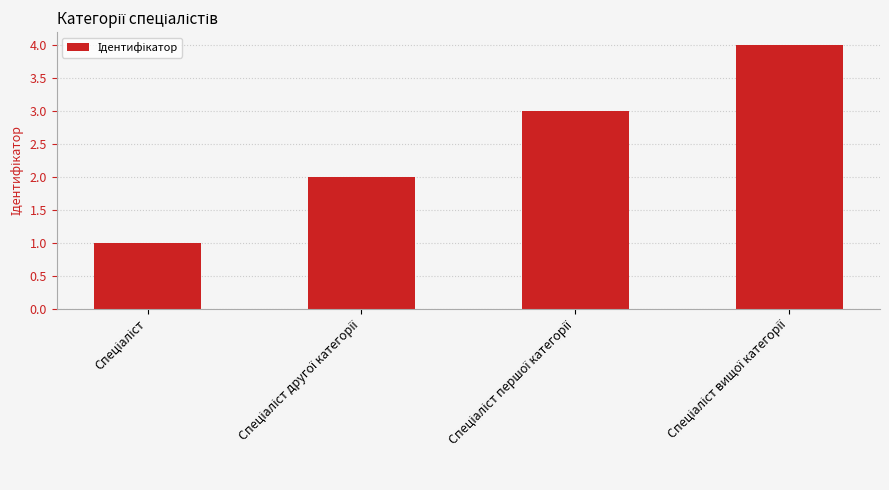

What is the sum of all values?

10